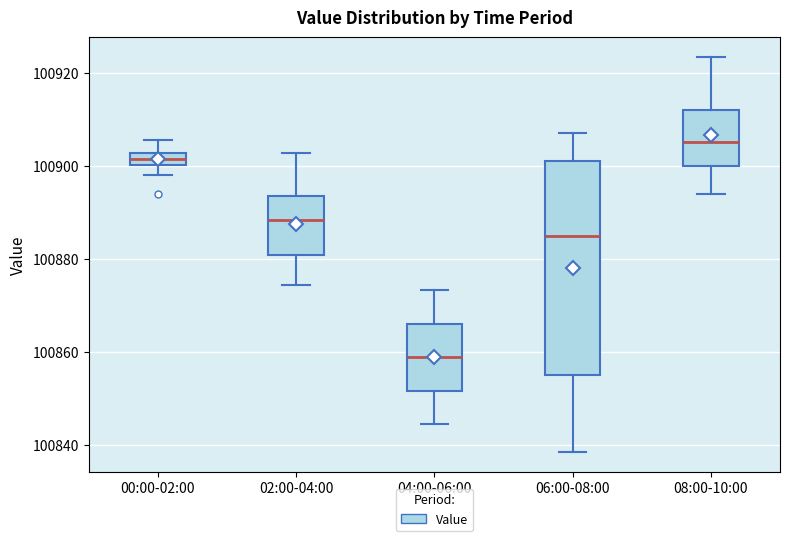

Where does the median line of the box for 04:00-06:00 sit on the y-axis? The values are not printed on the chart, so give them approximately, as read against the axis.

100858